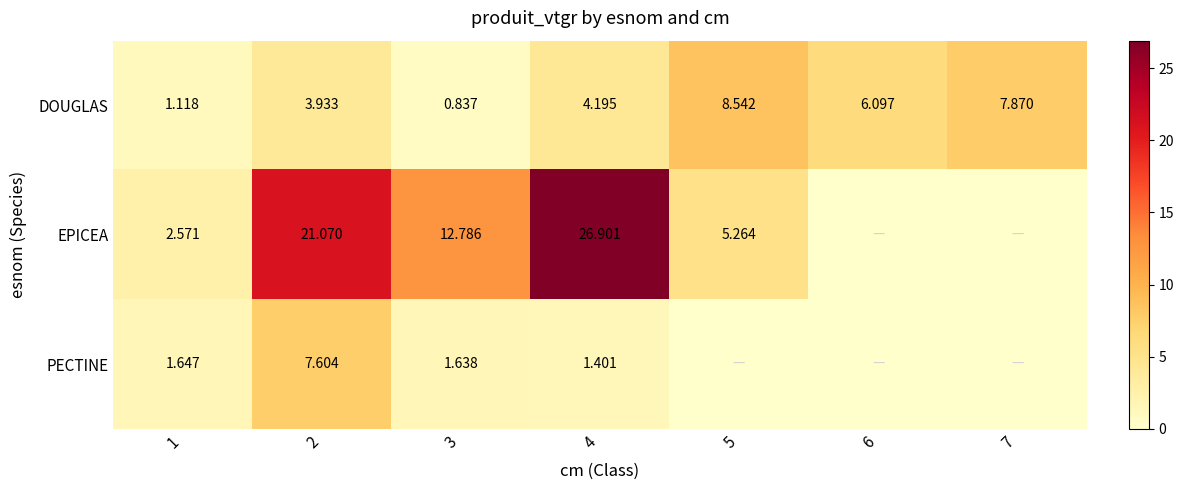

Rank the series at 3 from lowest to highest value.

DOUGLAS, PECTINE, EPICEA